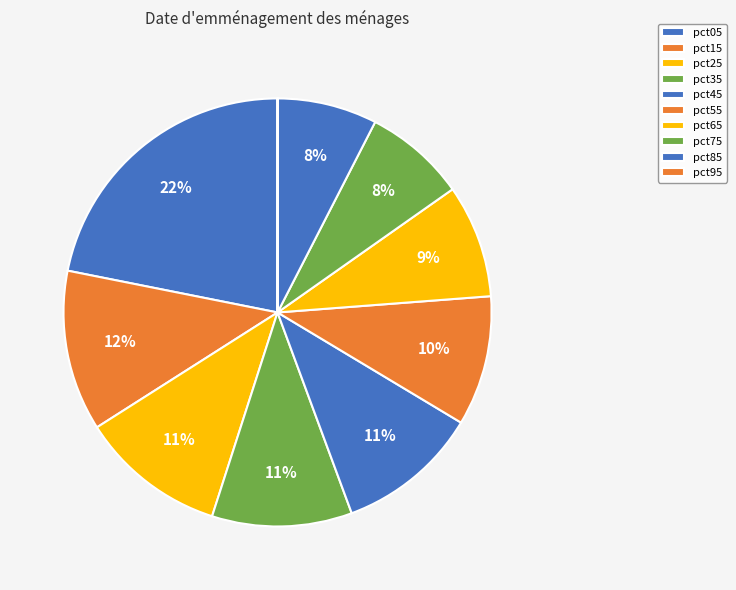

Is there any slice that represents more than half of the pie?

No